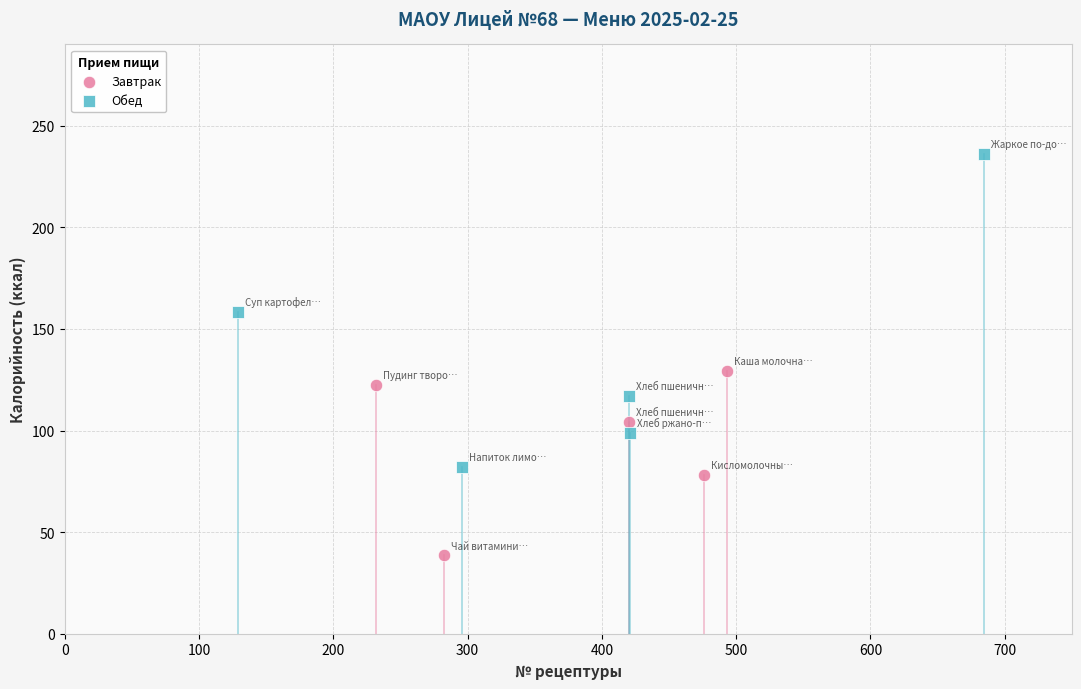

What are all the series names shown in the legend?

Завтрак, Обед